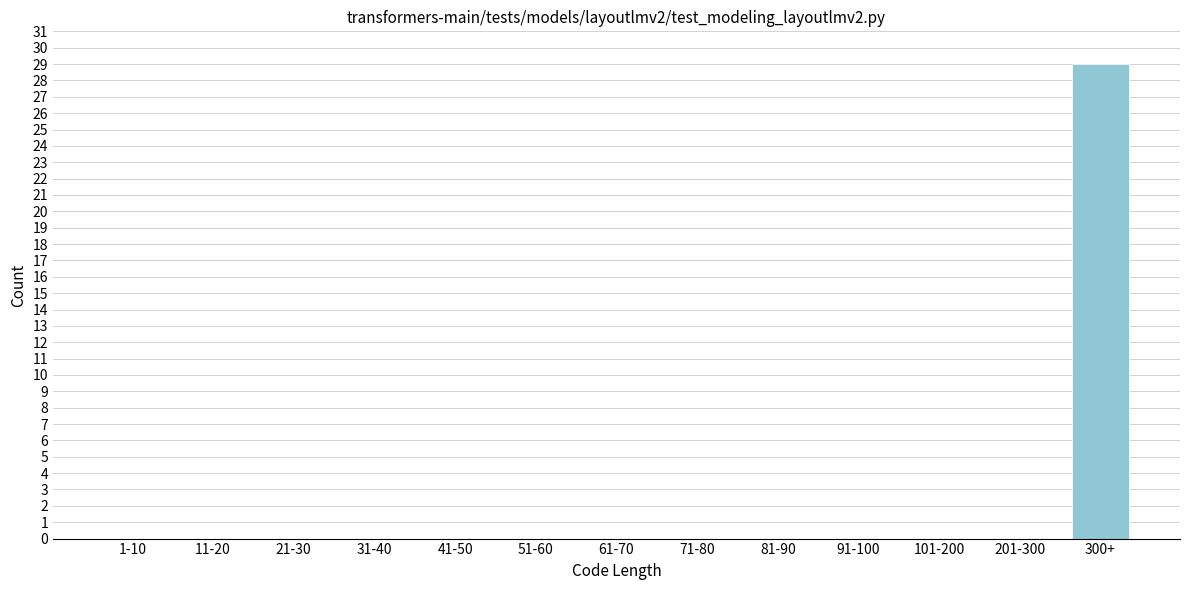

Reading left to right, what are all the values shown in this chart?

1-10=0	11-20=0	21-30=0	31-40=0	41-50=0	51-60=0	61-70=0	71-80=0	81-90=0	91-100=0	101-200=0	201-300=0	300+=29